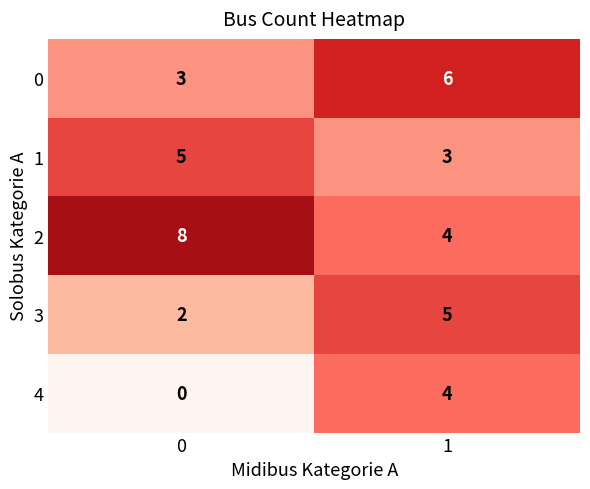

At 0, list the series in order from largest to smallest.

2, 1, 0, 3, 4